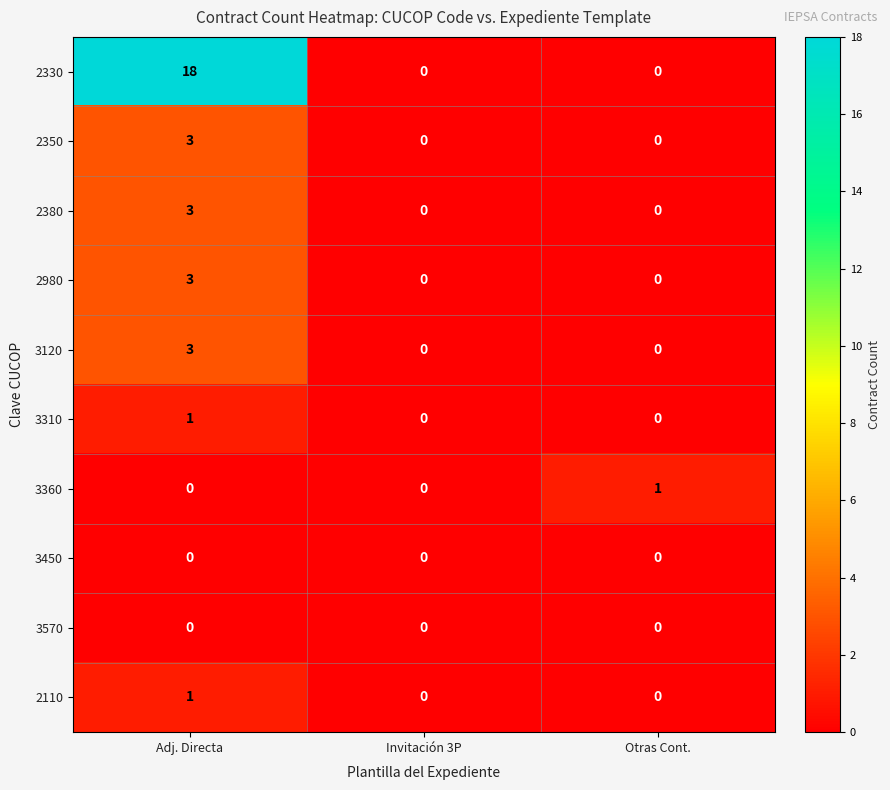

How many 2380 values are between 0 and 3?

3